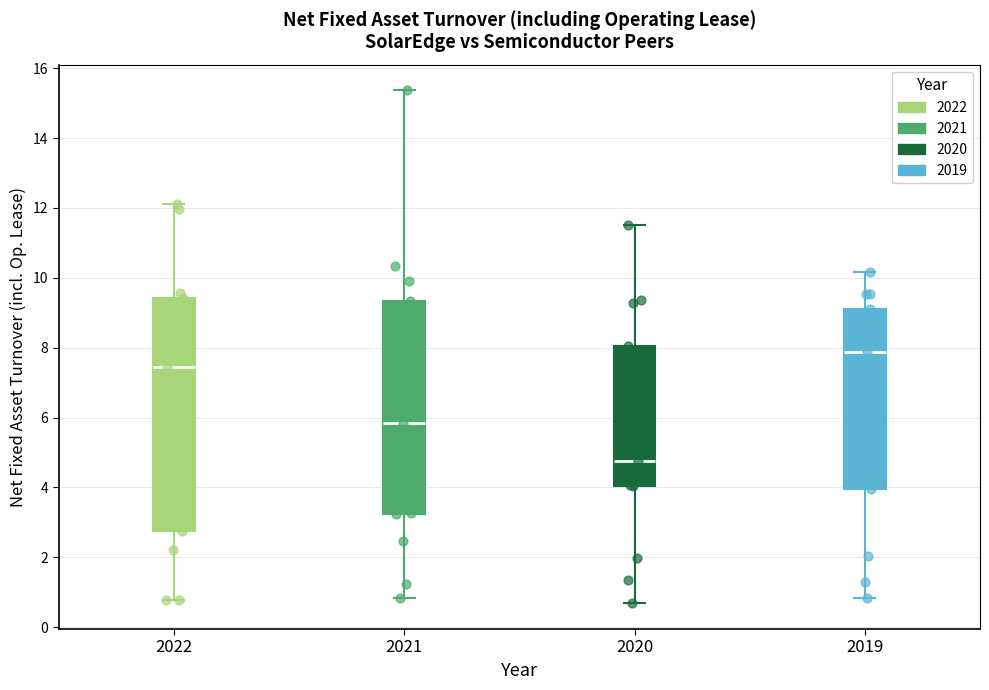

Where is the lower edge of the box at x = 2020 on the y-axis? The values are not printed on the chart, so give them approximately, as read against the axis.

4.0